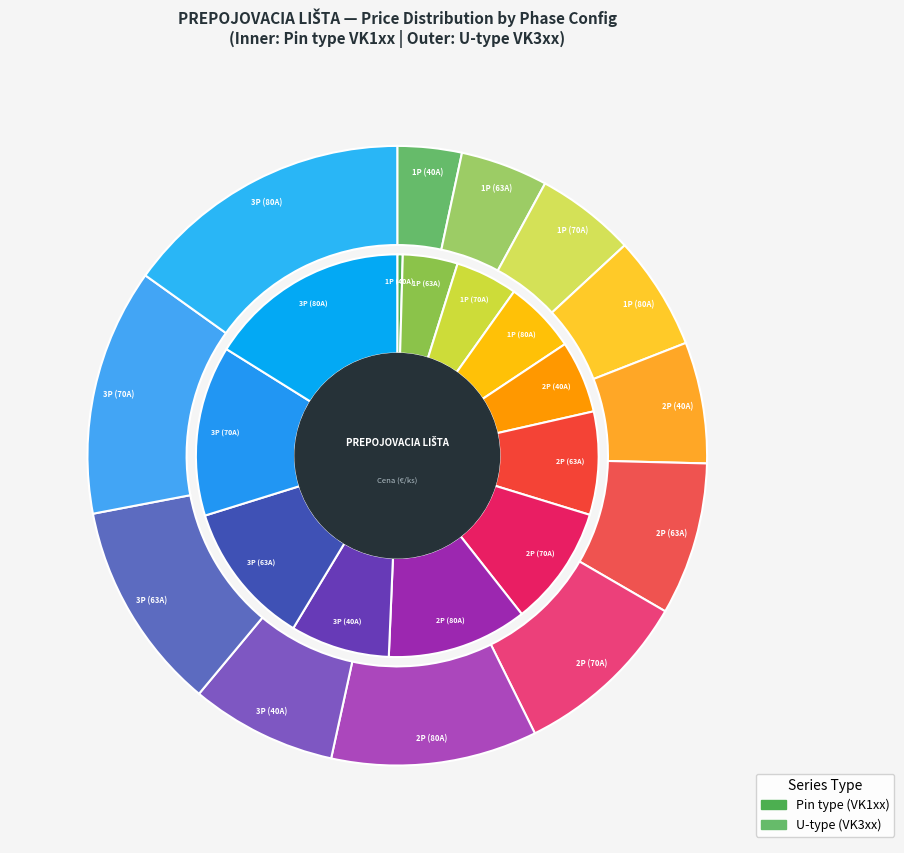

What is the spread (max minus min) of values at 2P (80A)?

0.4